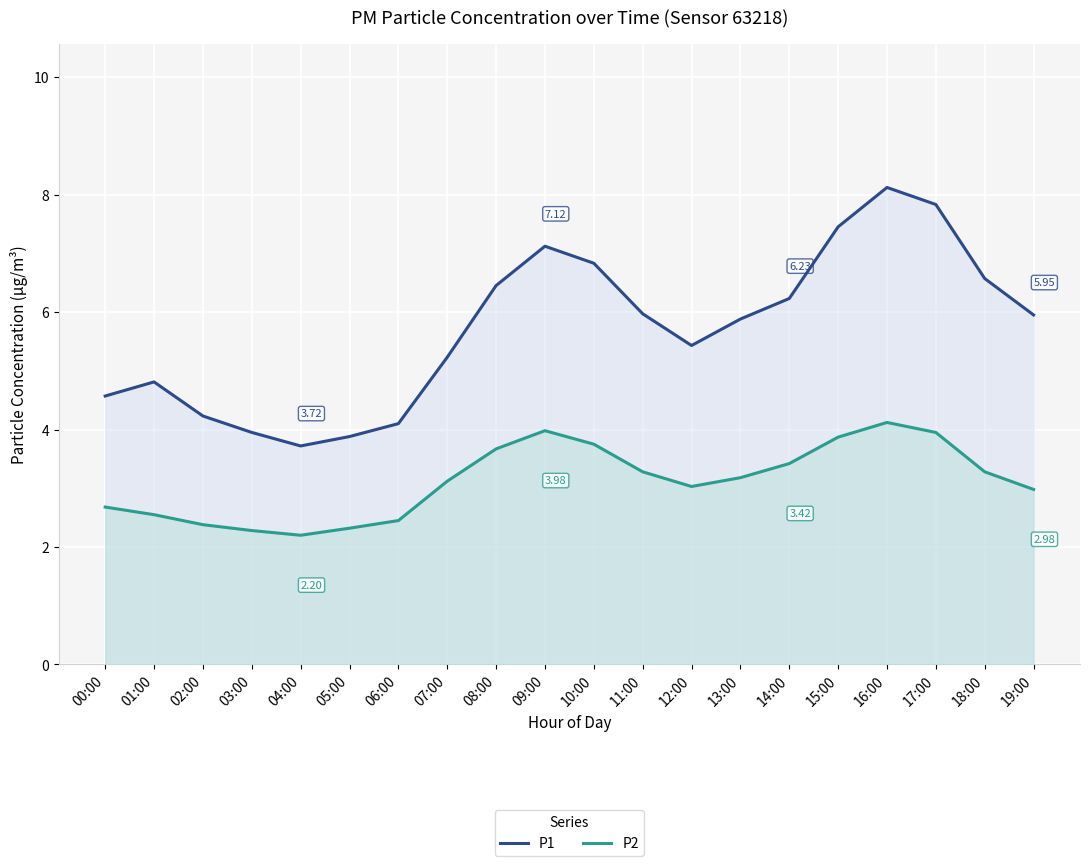

Where is the first local minimum for P2?

04:00